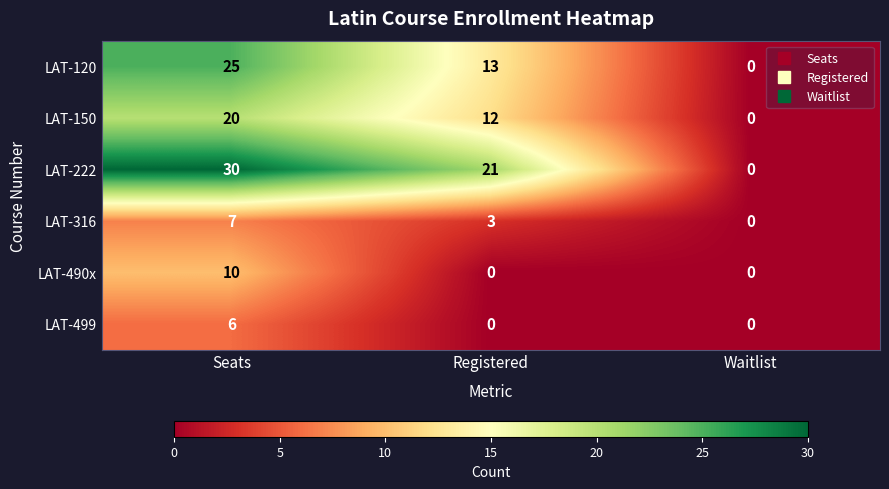

Where is LAT-222 nearest to the value 15?

Registered